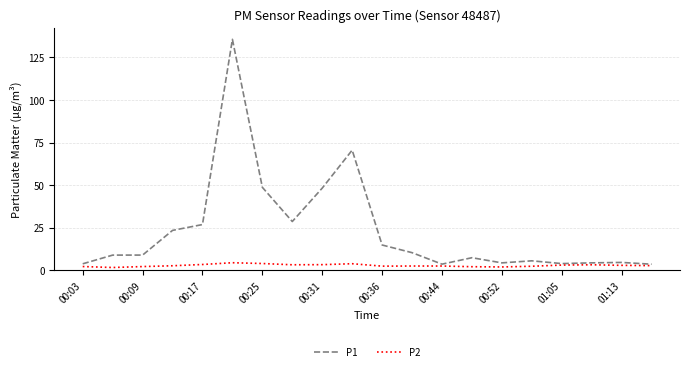

What is the maximum value for P1?

135.6